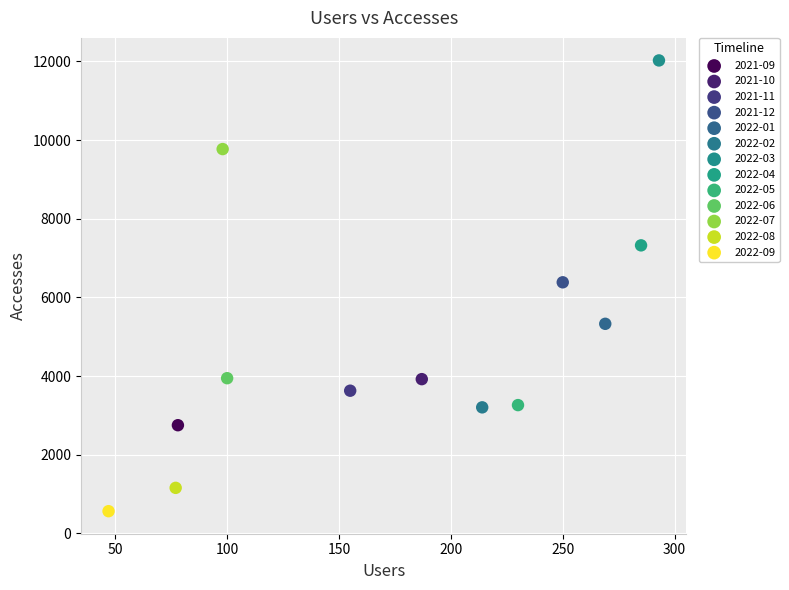

What are all the series names shown in the legend?

2021-09, 2021-10, 2021-11, 2021-12, 2022-01, 2022-02, 2022-03, 2022-04, 2022-05, 2022-06, 2022-07, 2022-08, 2022-09